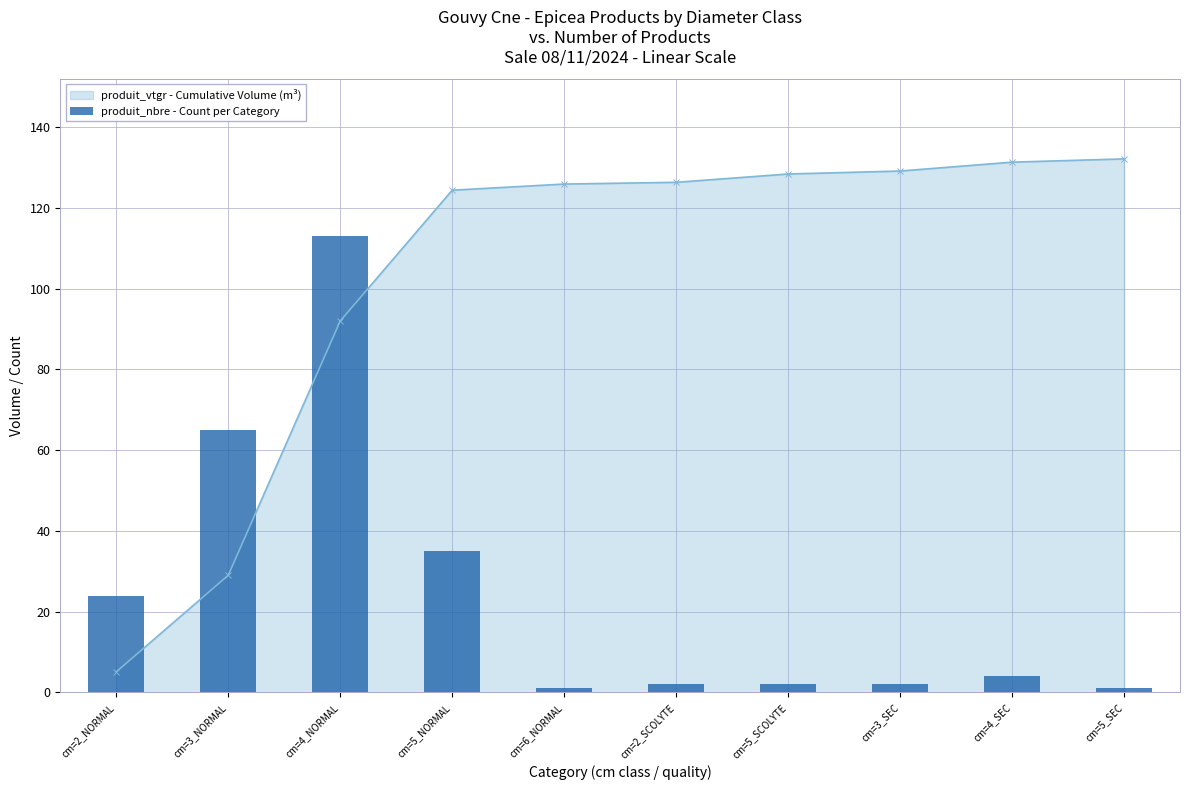

What is the difference between the maximum and second lowest values?

112